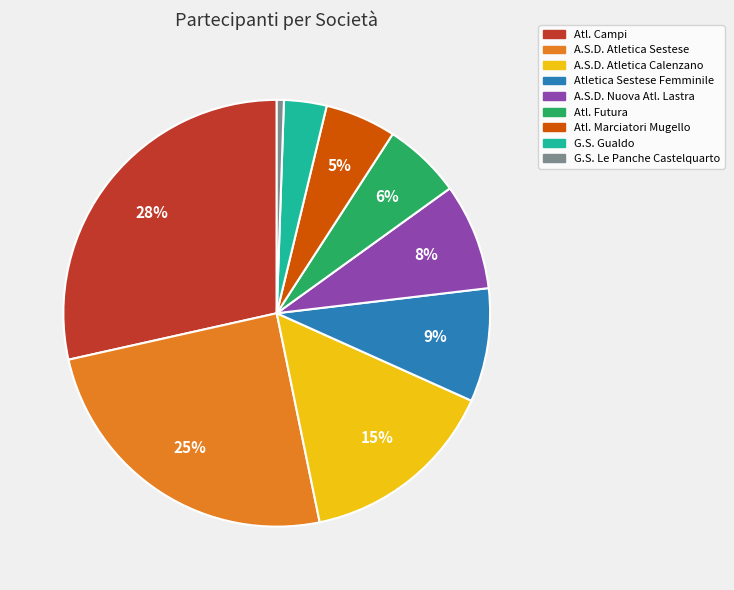

True or false: Atl. Marciatori Mugello accounts for 5% of the total.

True